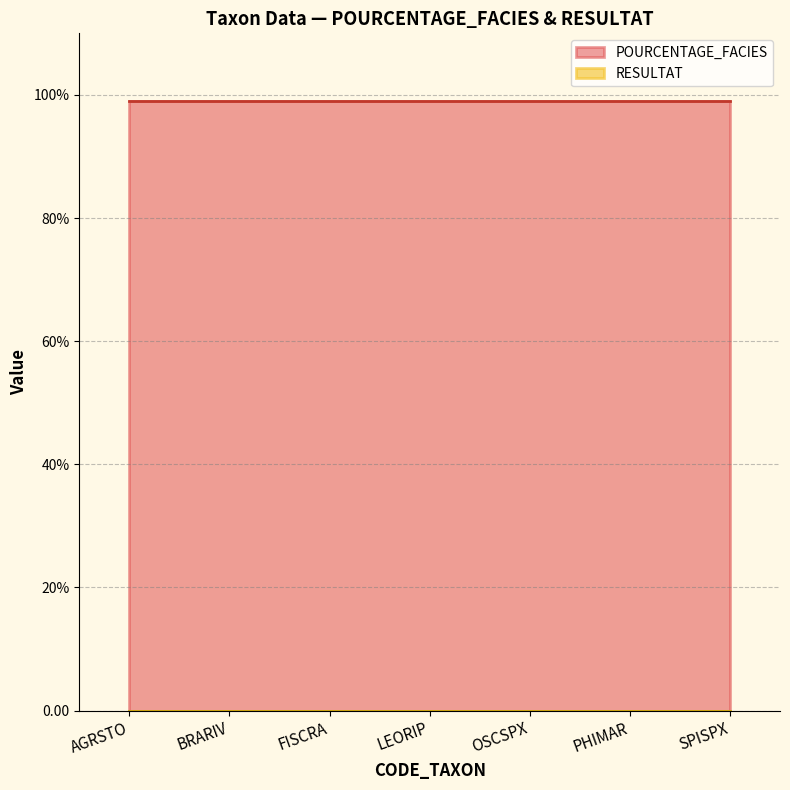

Rank the series by their average value, from highest to lowest.

POURCENTAGE_FACIES, RESULTAT